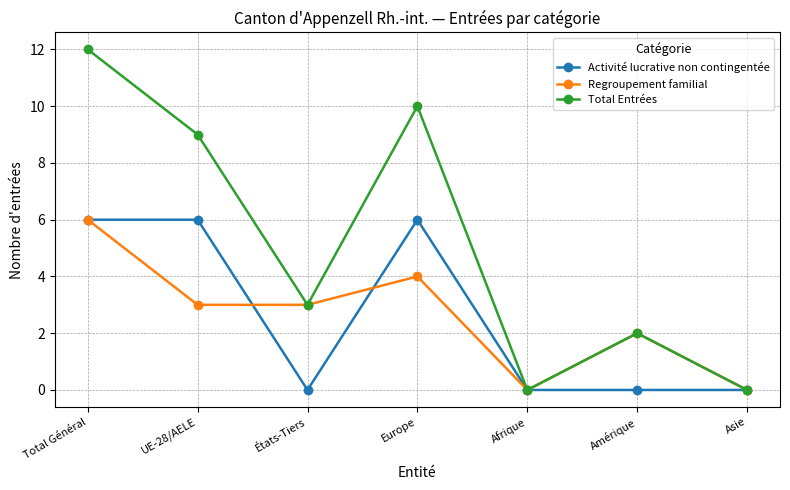

In Regroupement familial, how many points are higher than both neighbors (excluding endpoints)?

2